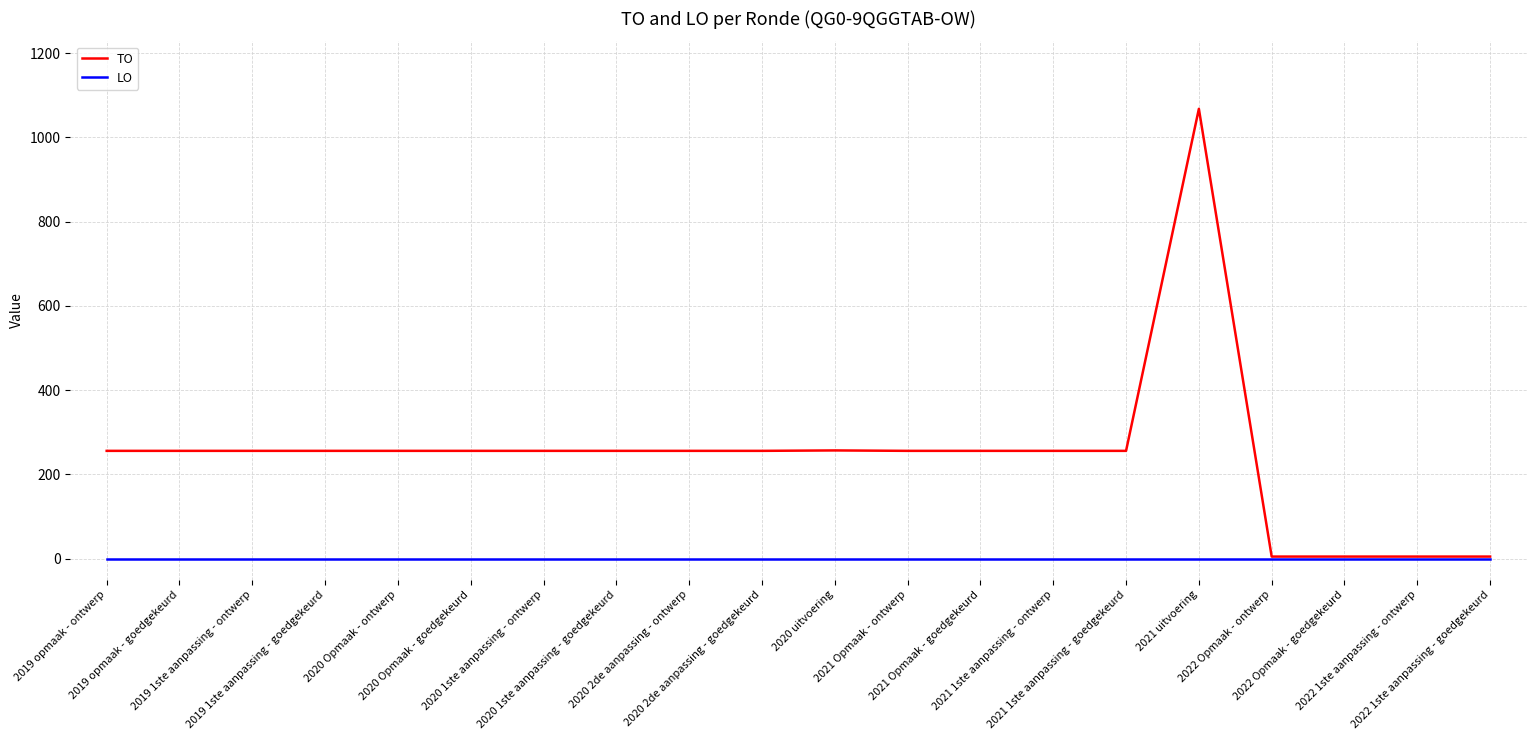

Which series has the widest spread of values?

TO